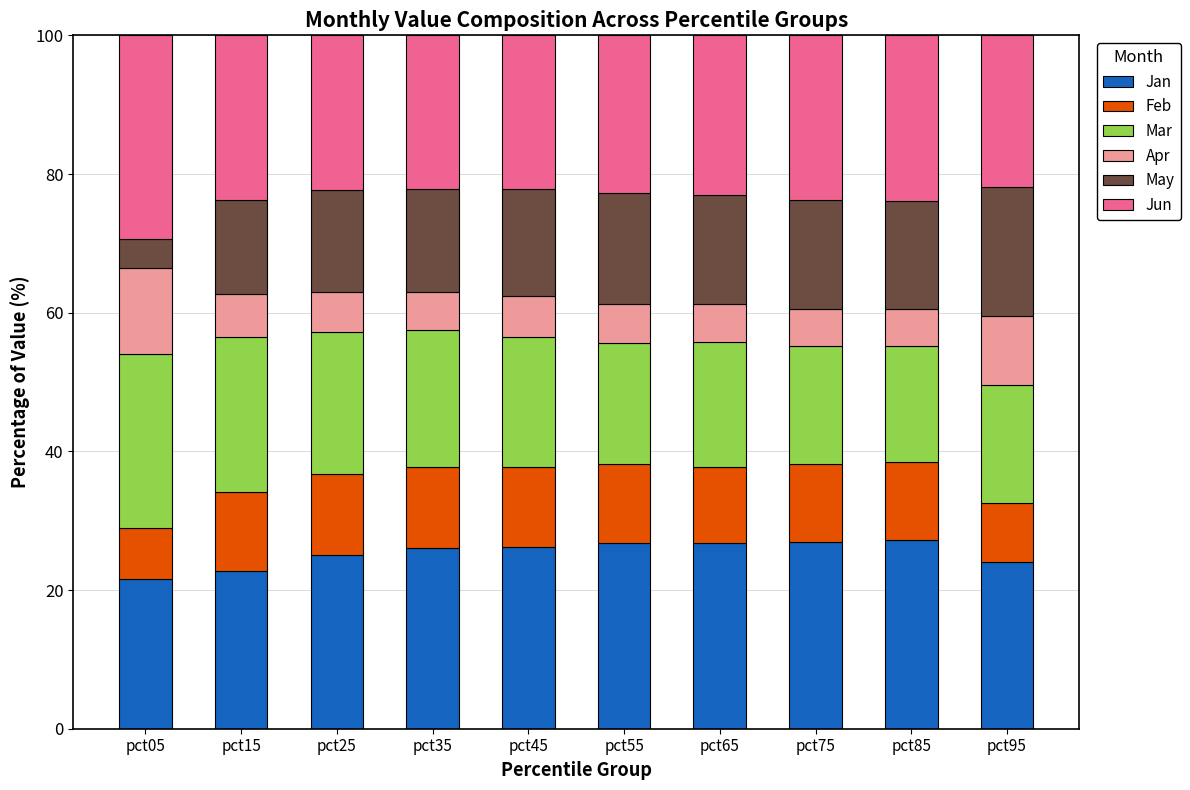

What is the total value across all series at pct75?

100.0